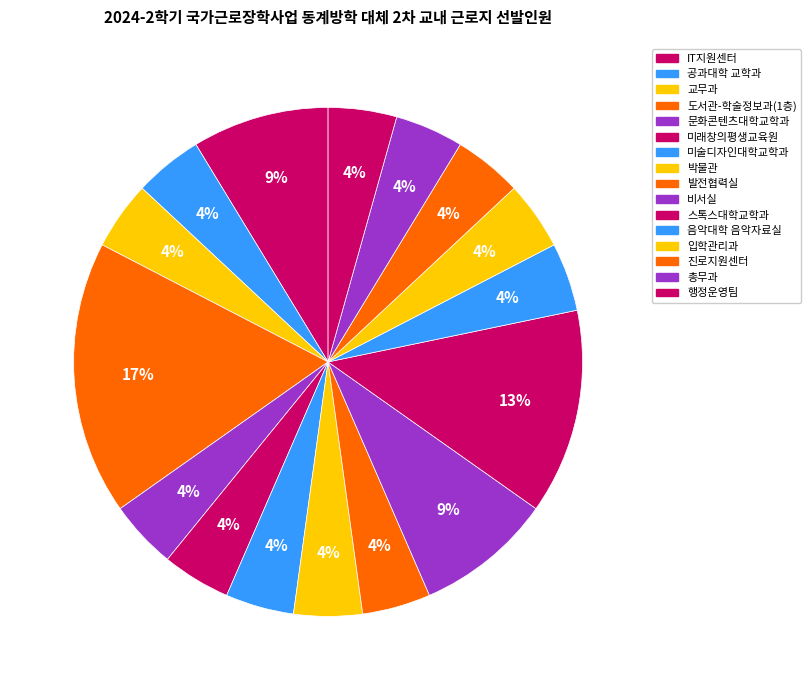

To the nearest percent, what is the combined percentage of 미래창의평생교육원 and 문화콘텐츠대학교학과?

9%